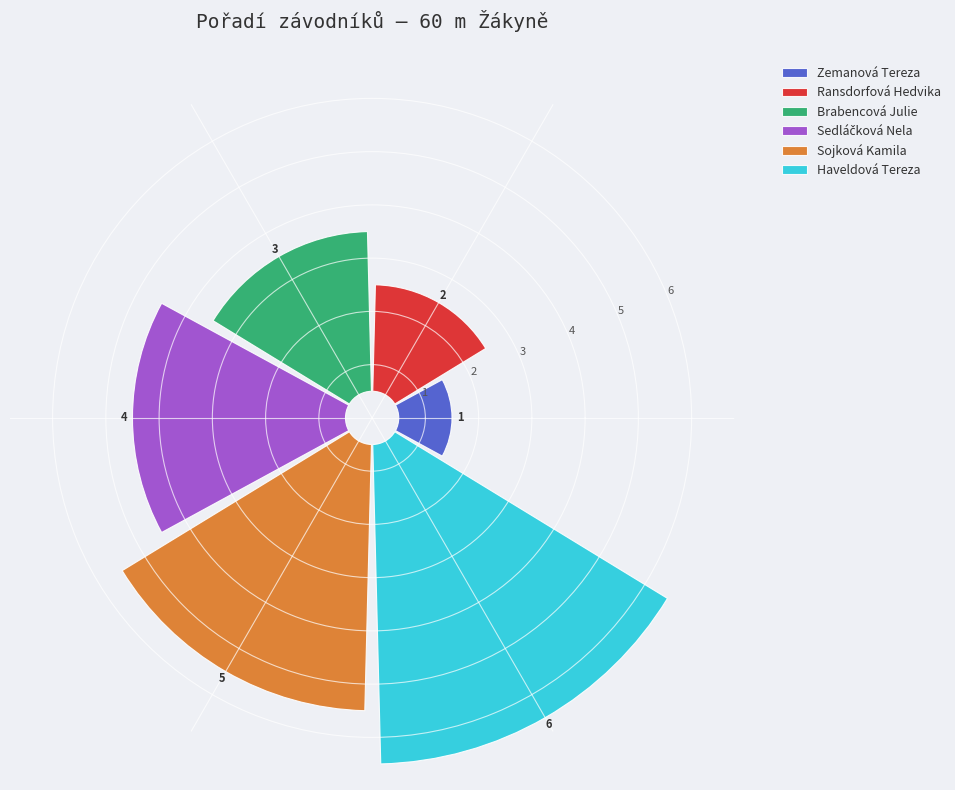

What portion of the pie excludes Zemanová Tereza?

95.2%